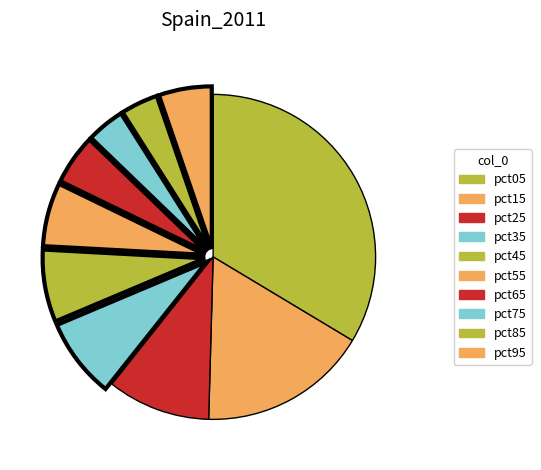

To the nearest percent, what portion does pct65 represent?

5%